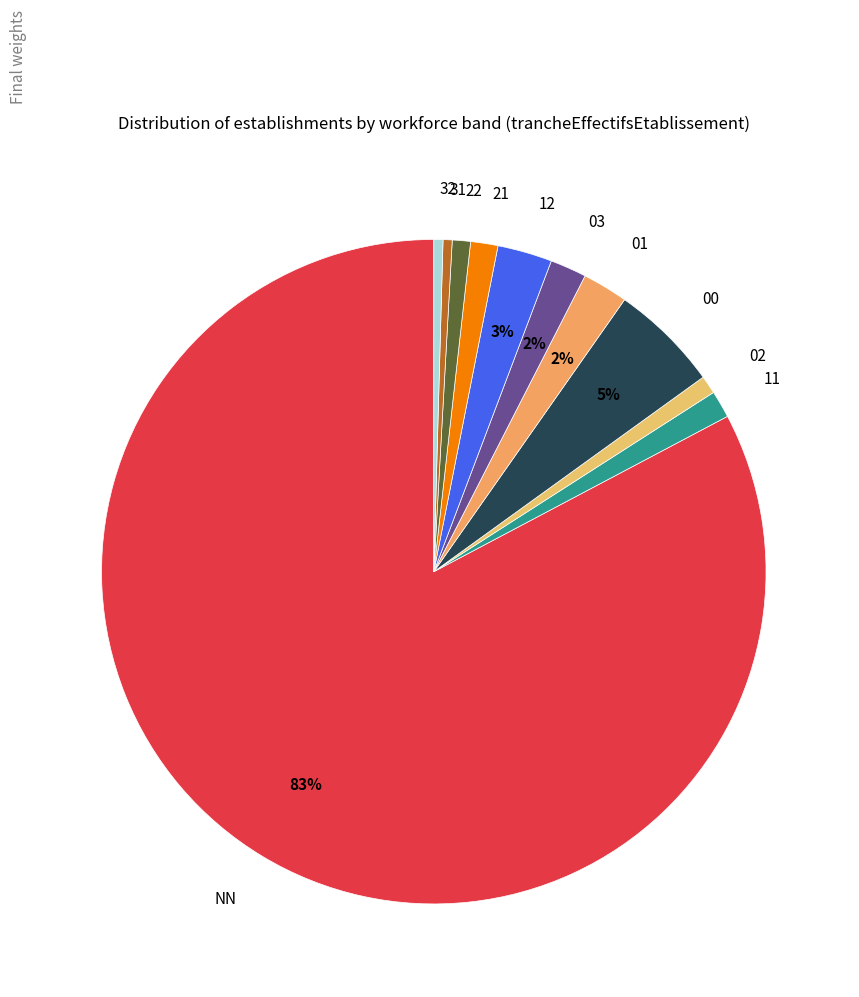

To the nearest percent, what percentage of the pie is 12?

3%